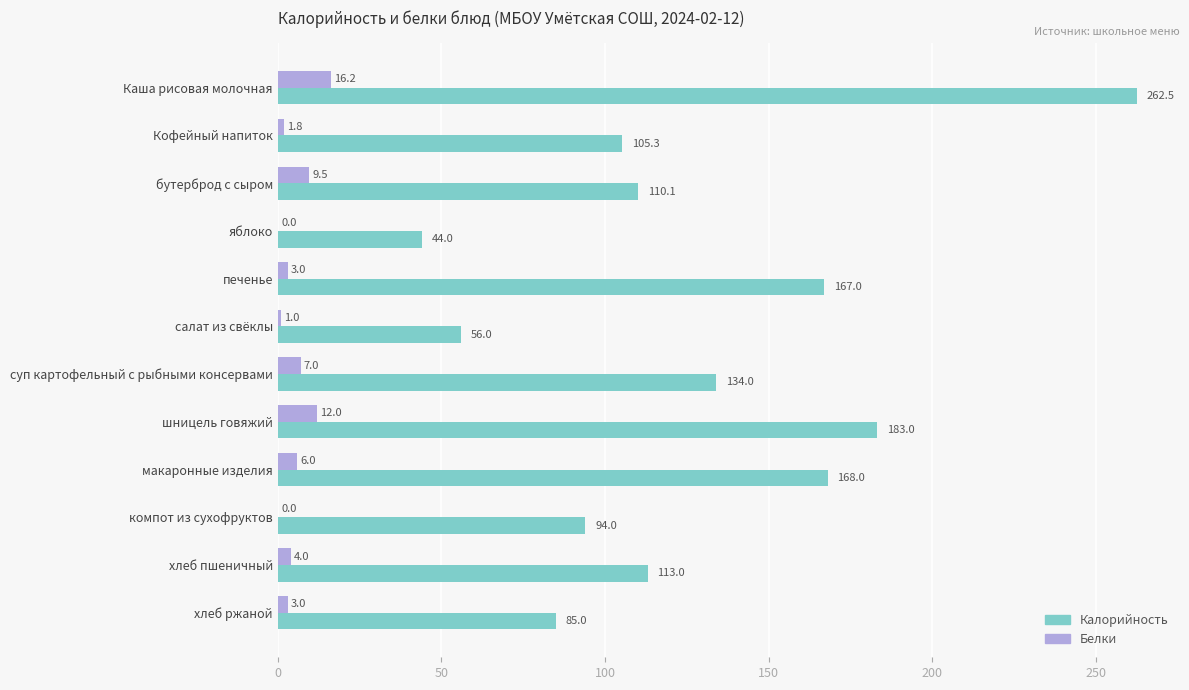

What is the total value across all series at печенье?

170.0